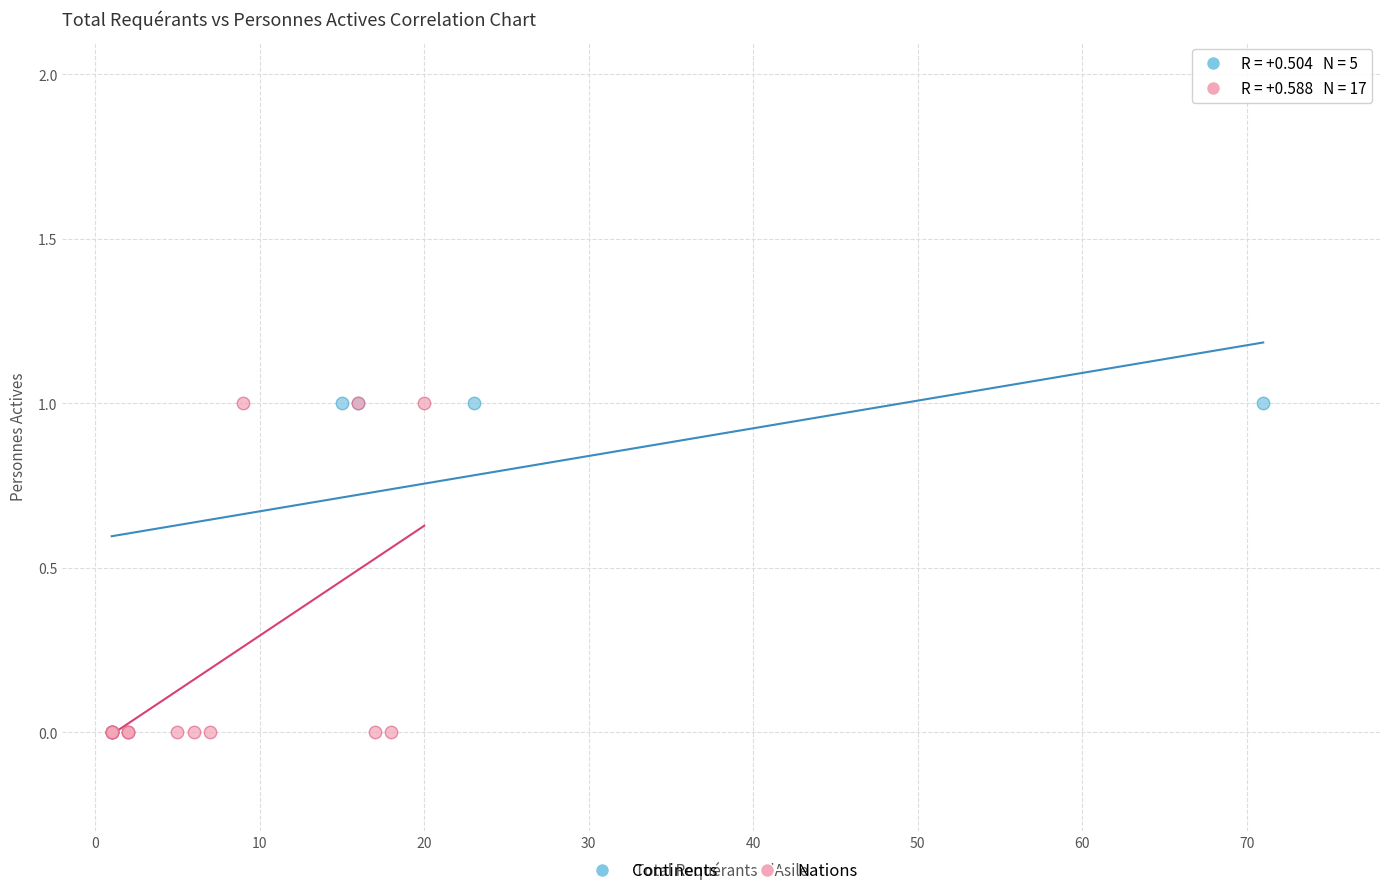

What are all the series names shown in the legend?

Continents, Nations